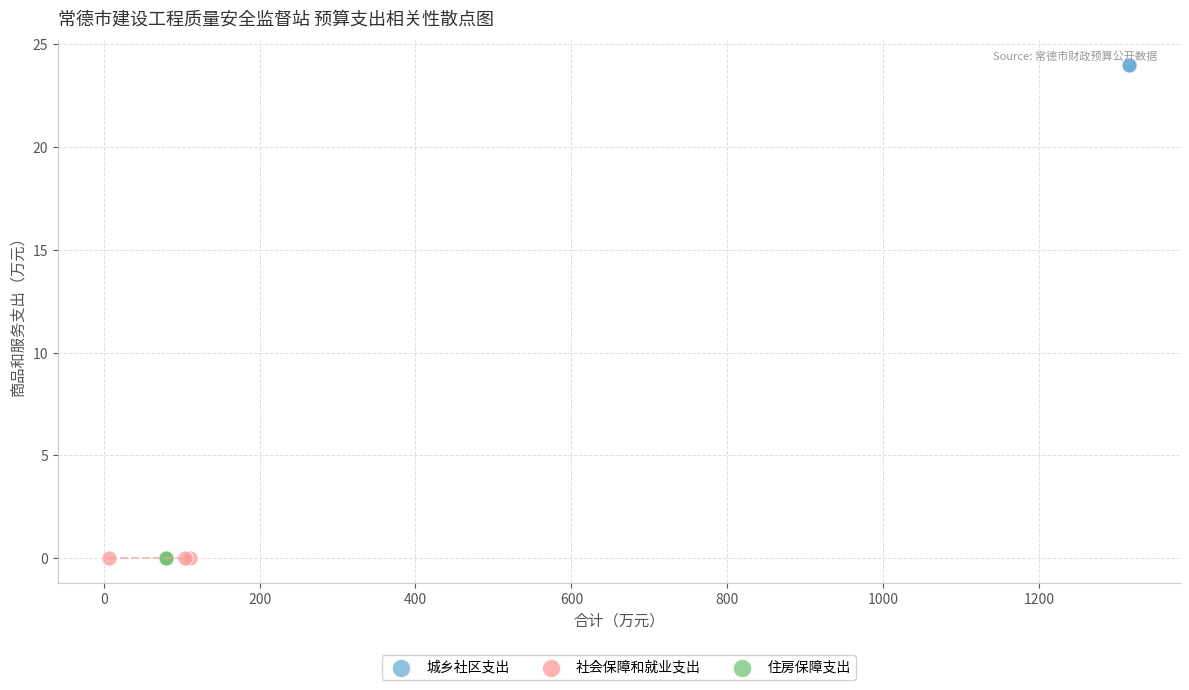

Which series contains the highest Y value?

城乡社区支出